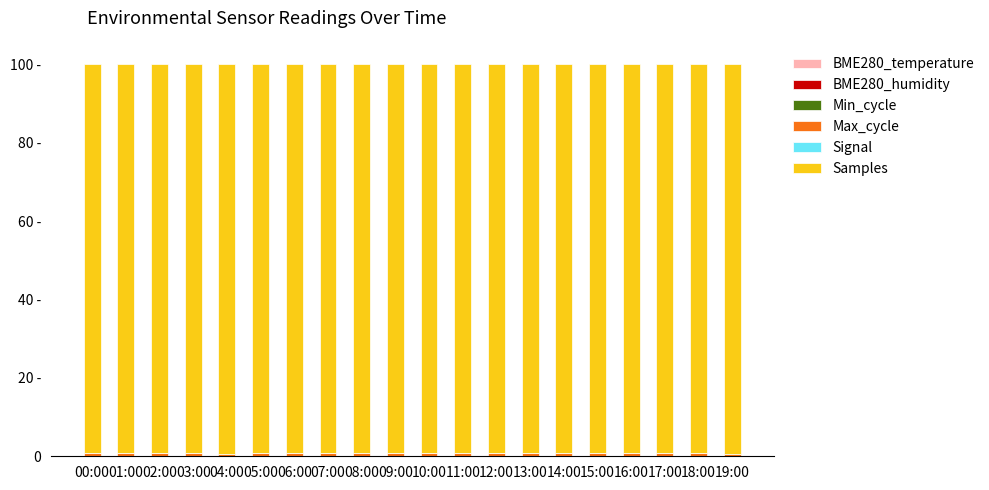

The value of Max_cycle at 14:00 is 0.5. True or false?

False